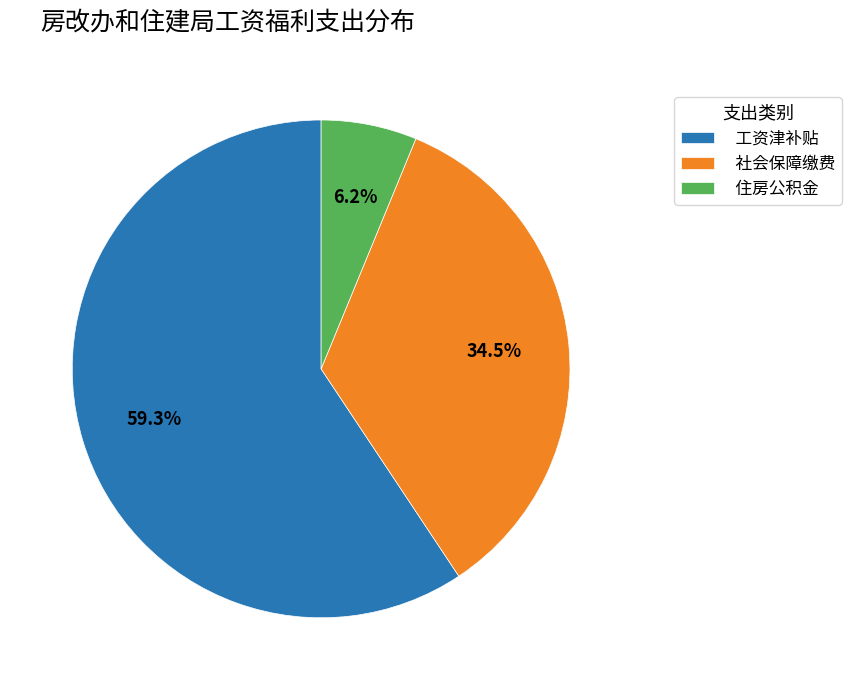

Combined, do 工资津补贴 and 社会保障缴费 account for over 50%?

Yes